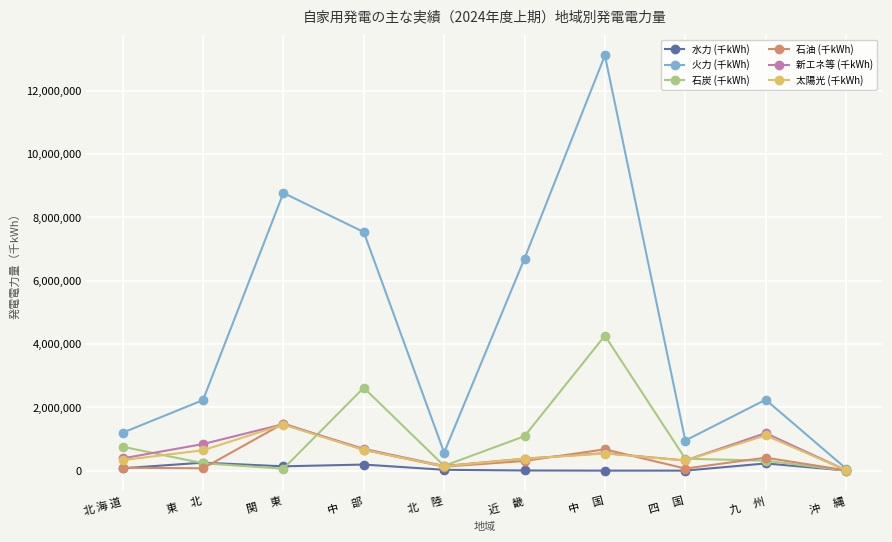

At which category does 火力 (千kWh) reach its first local peak?

関　 東